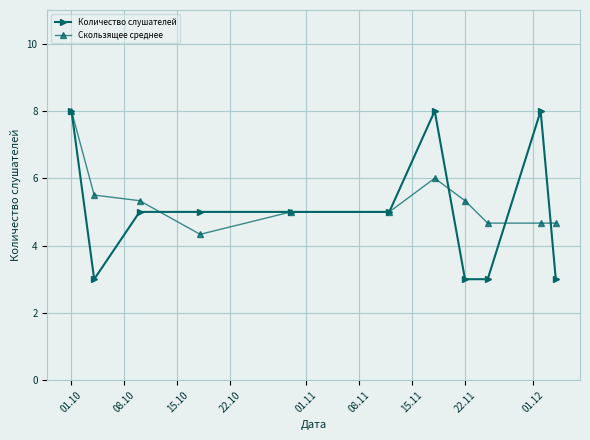

Which series has the largest range (max minus min)?

Количество слушателей